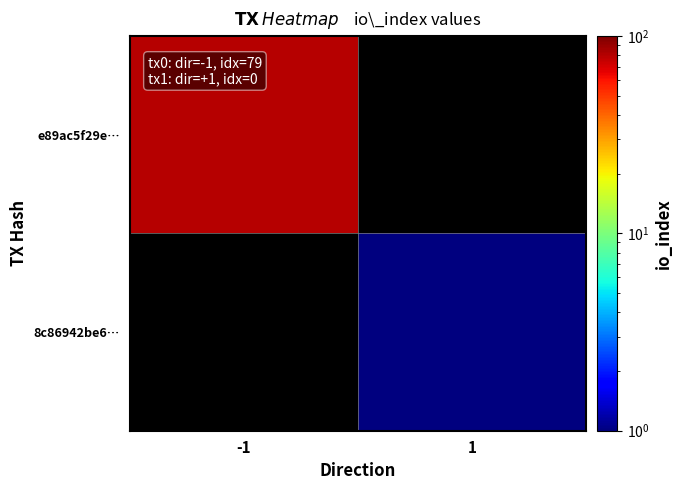

At which category does the chart reach its minimum across all series?

1